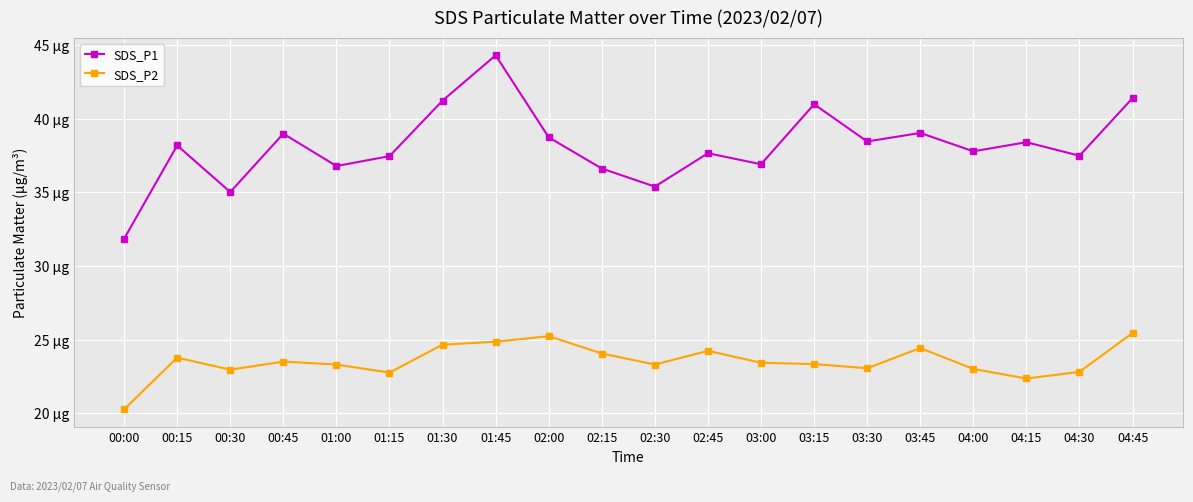

What is the difference between the second highest and minimum values in the SDS_P2 series?

5.0